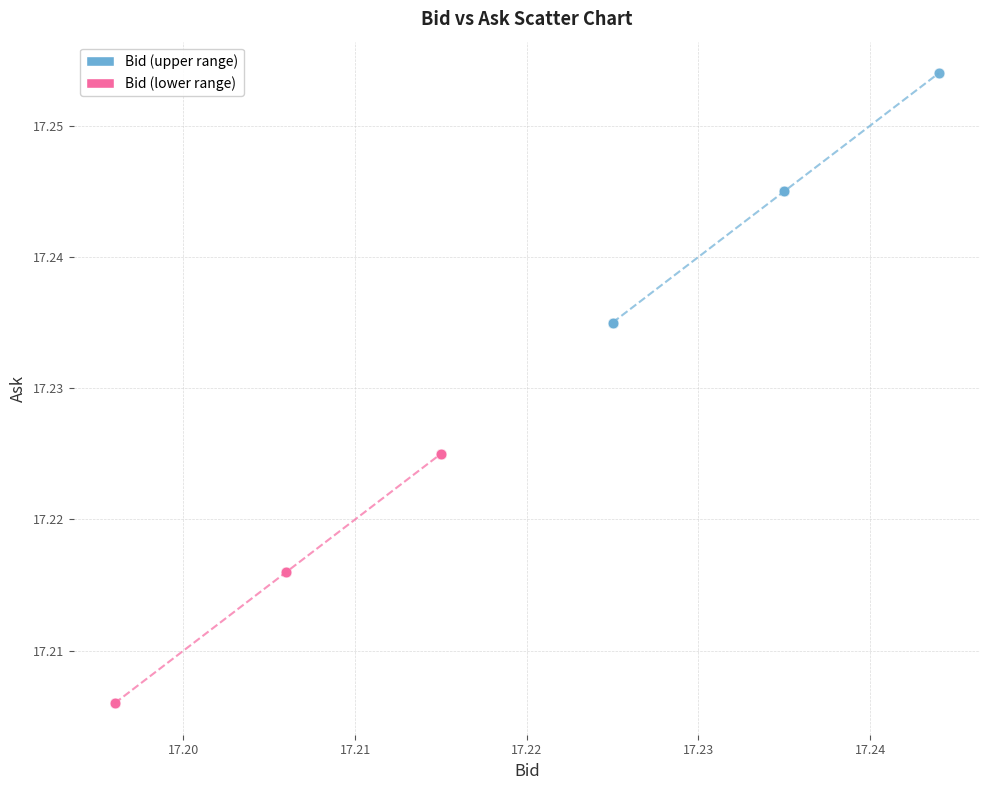

Which series contains the highest Y value?

Bid (upper range)